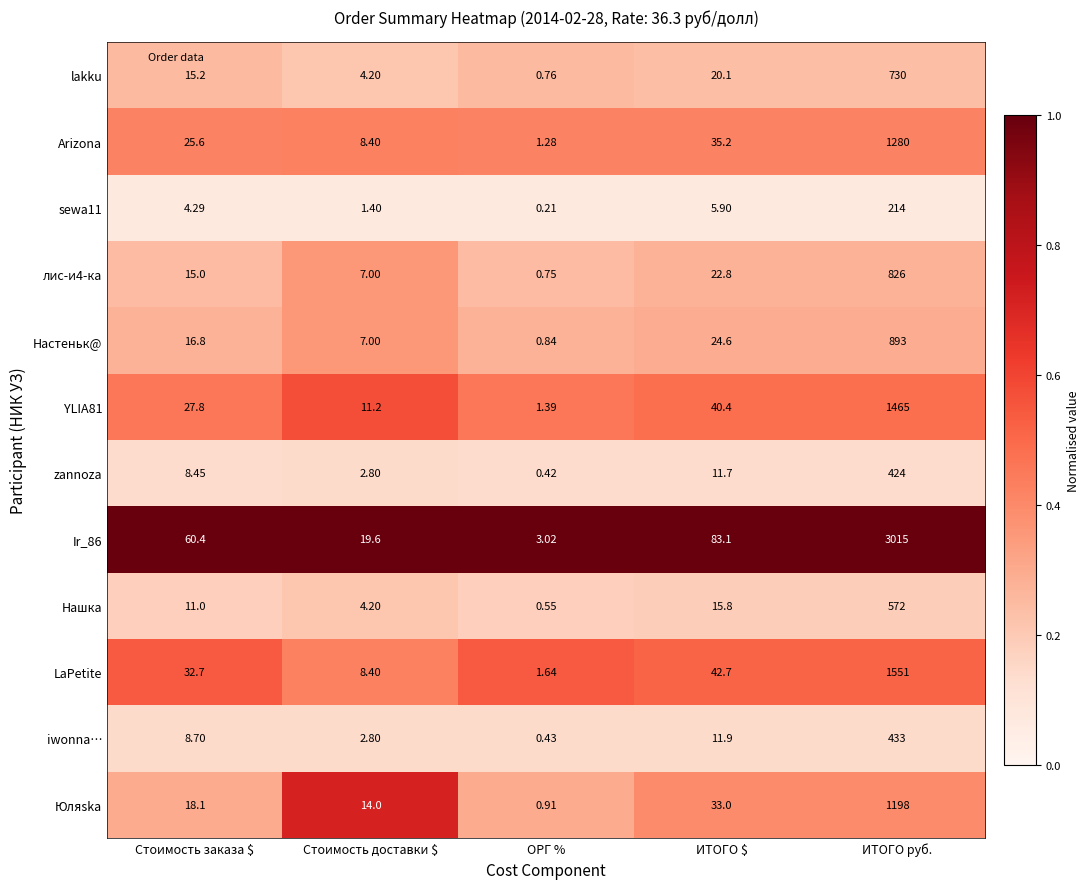

Which series has the largest total across all categories?

Ir_86